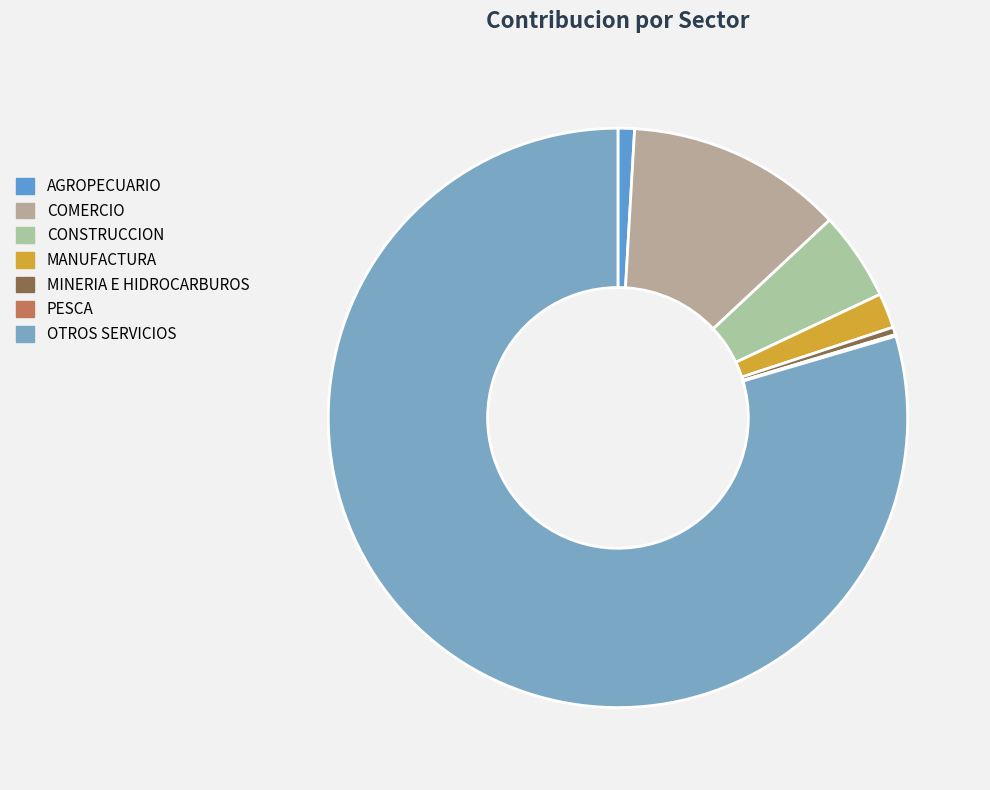

Does any single category account for the majority?

Yes